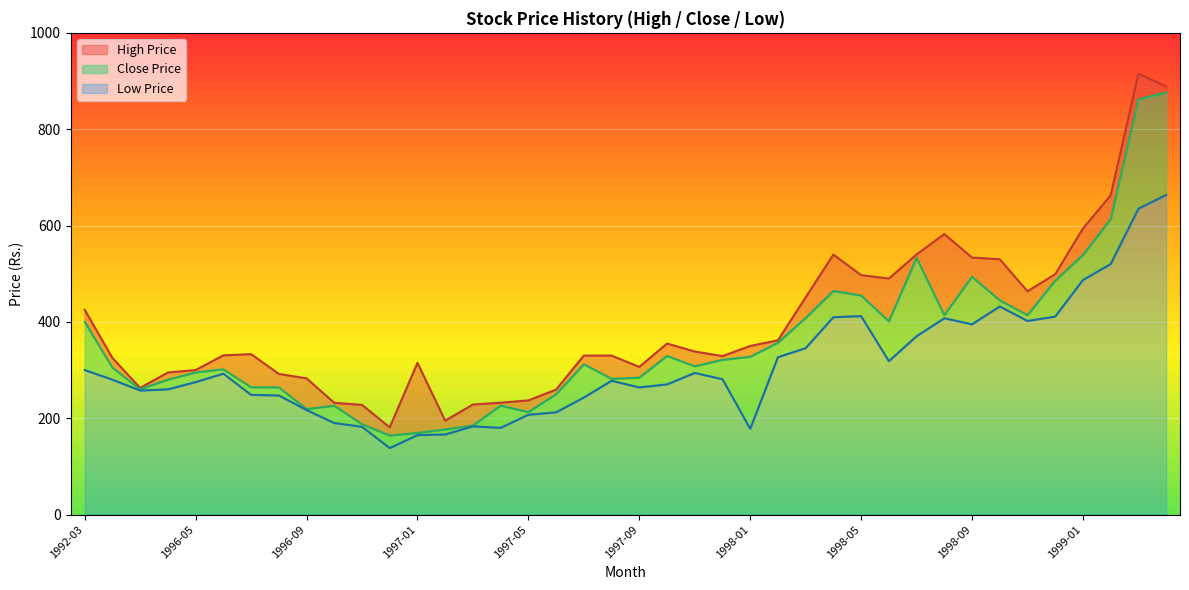

What is the spread (max minus min) of values at 1996-03?

5.5